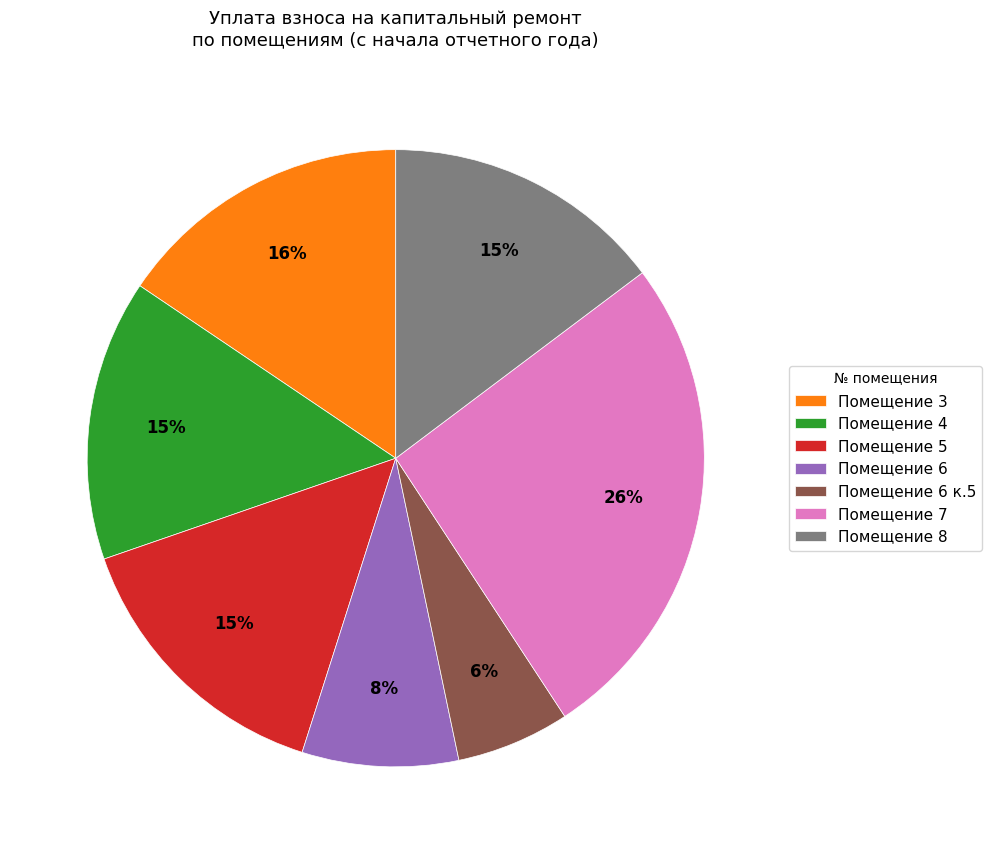

Which slice is the smallest?

Помещение 6 к.5